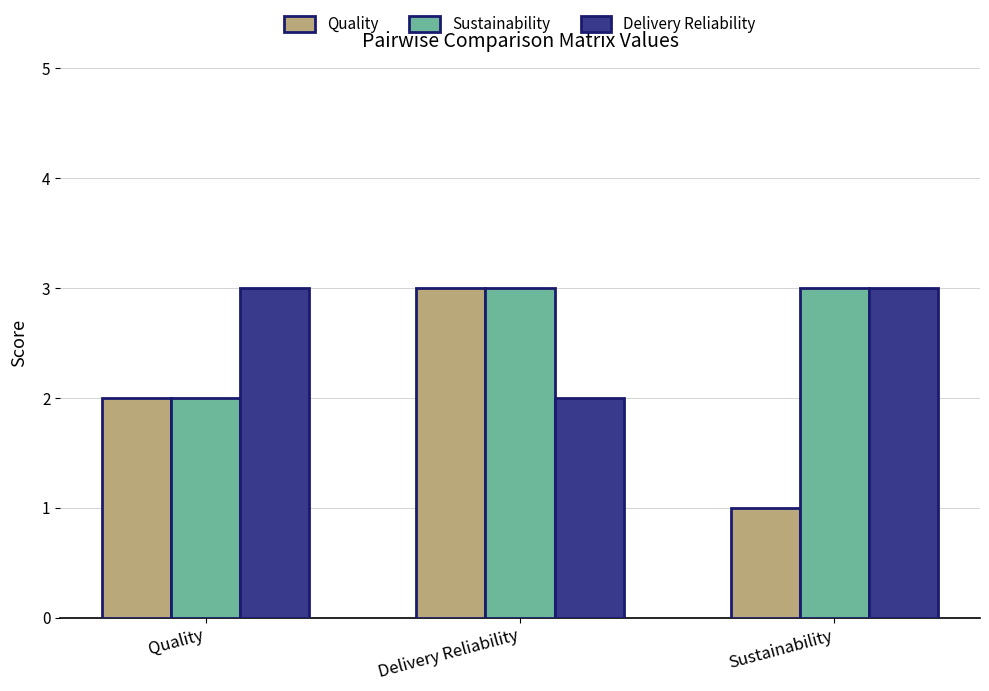

What is the average value of the Sustainability series?

3